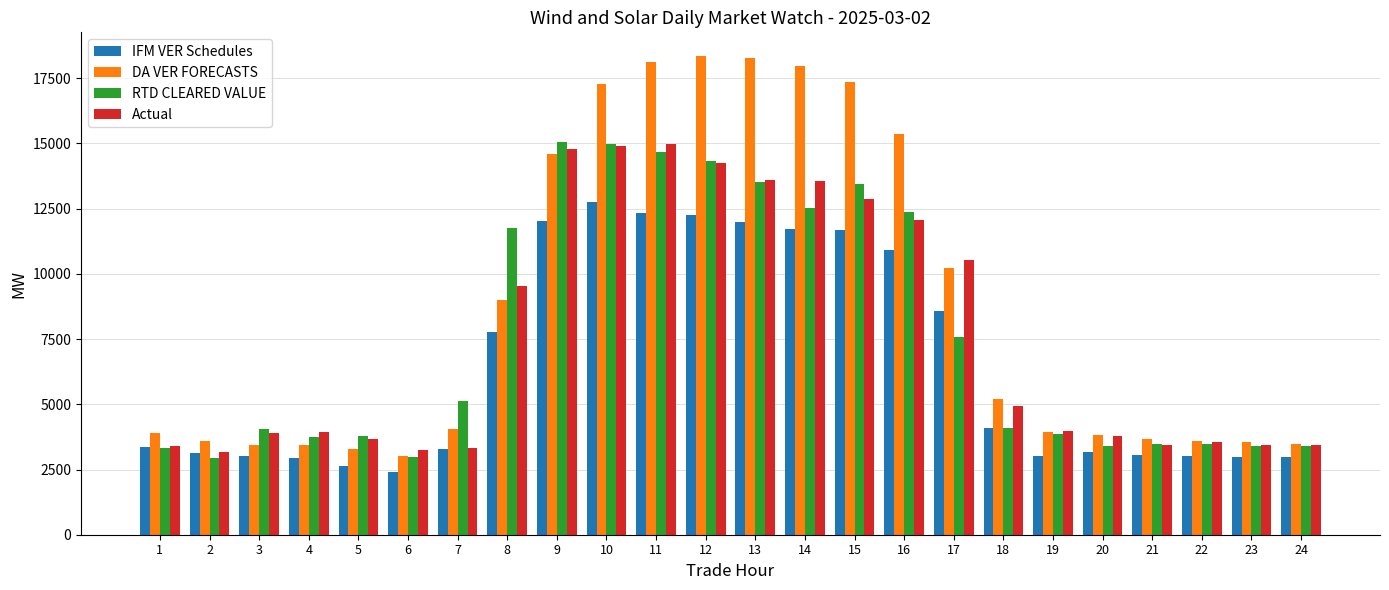

What are all the series names shown in the legend?

IFM VER Schedules, DA VER FORECASTS, RTD CLEARED VALUE, Actual